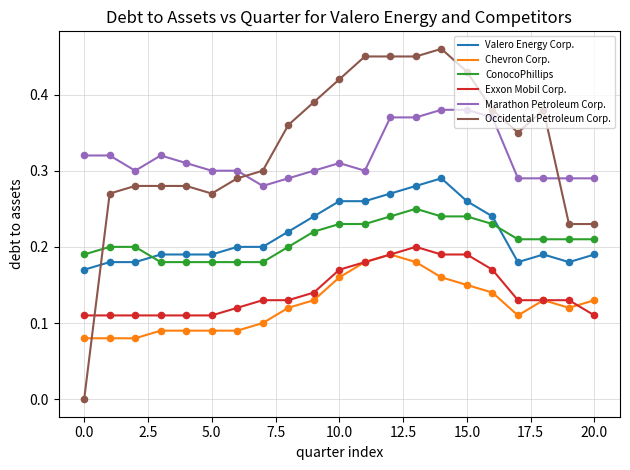

What are all the series names shown in the legend?

Valero Energy Corp., Chevron Corp., ConocoPhillips, Exxon Mobil Corp., Marathon Petroleum Corp., Occidental Petroleum Corp.